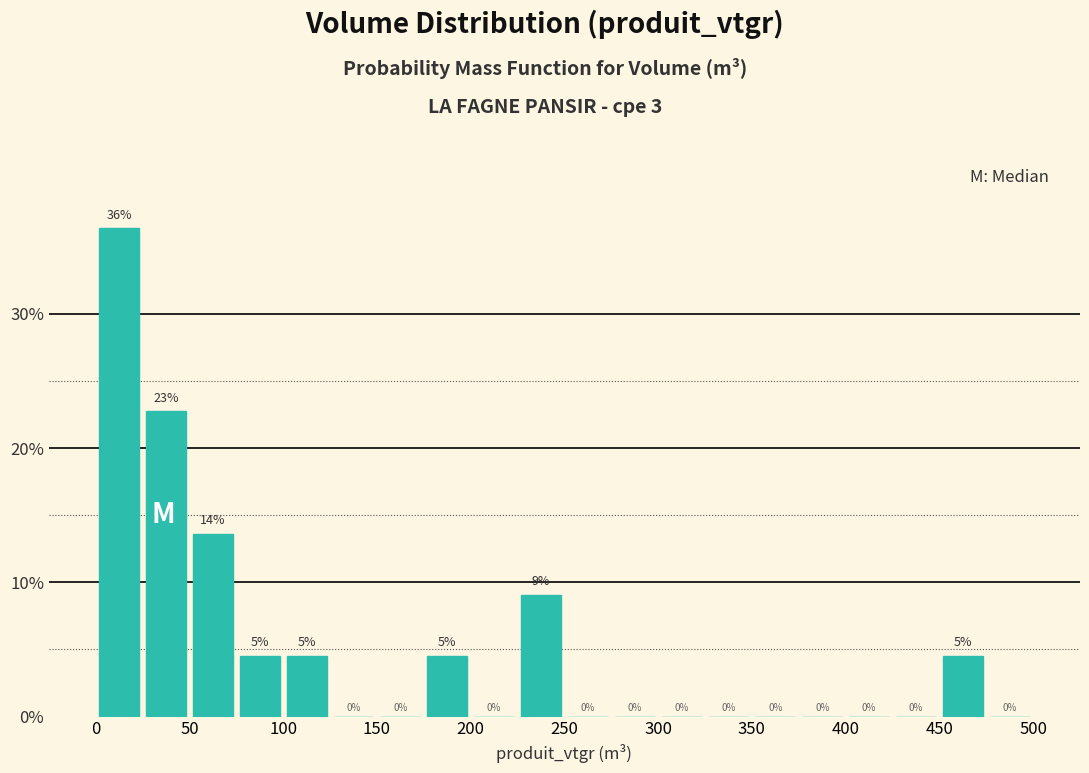

Which range on the x-axis has the tallest bar?

0 to 25